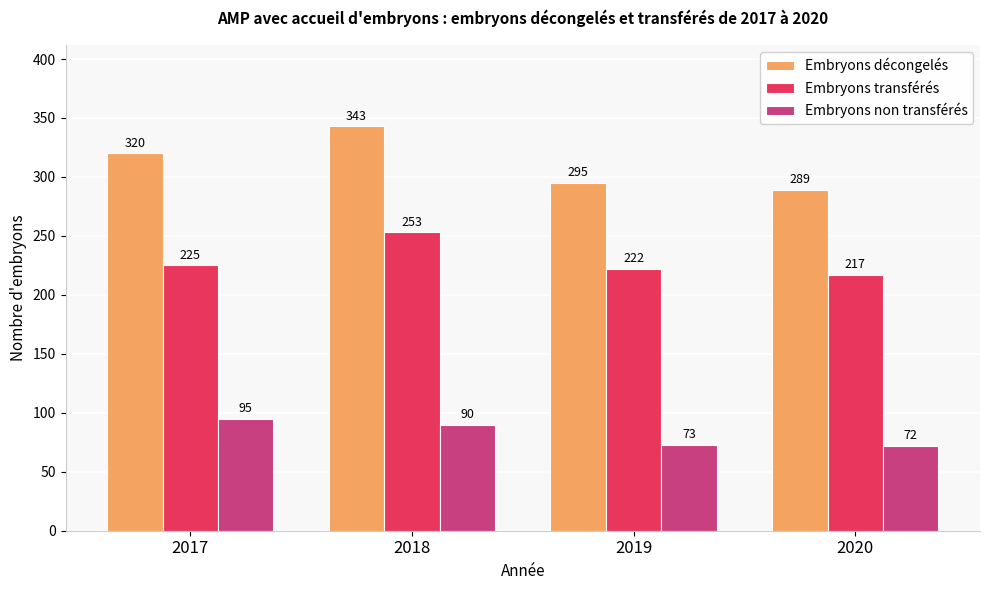

Does the chart contain stacked bars?

No